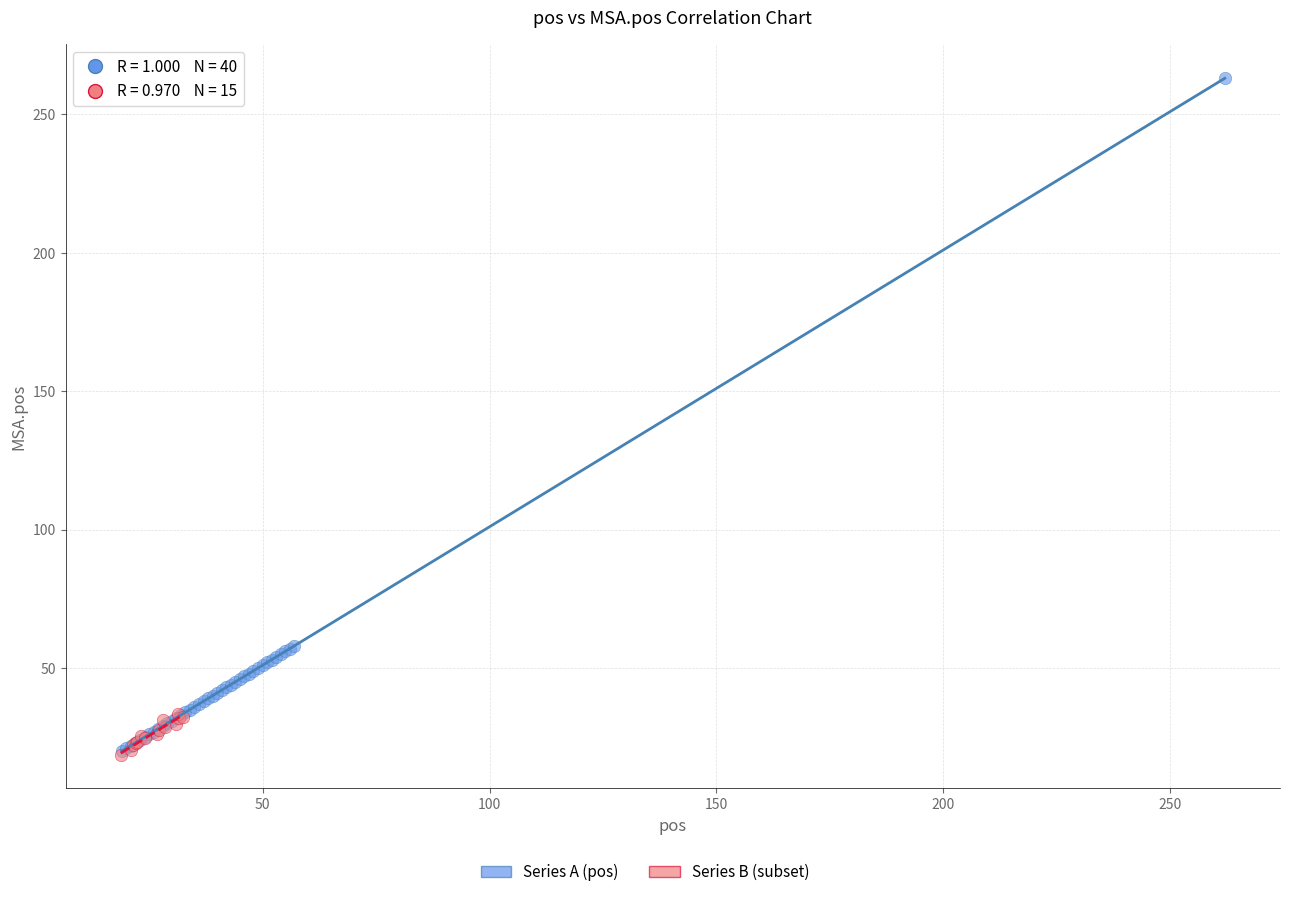

Which series reaches the maximum Y coordinate?

Series A (pos)